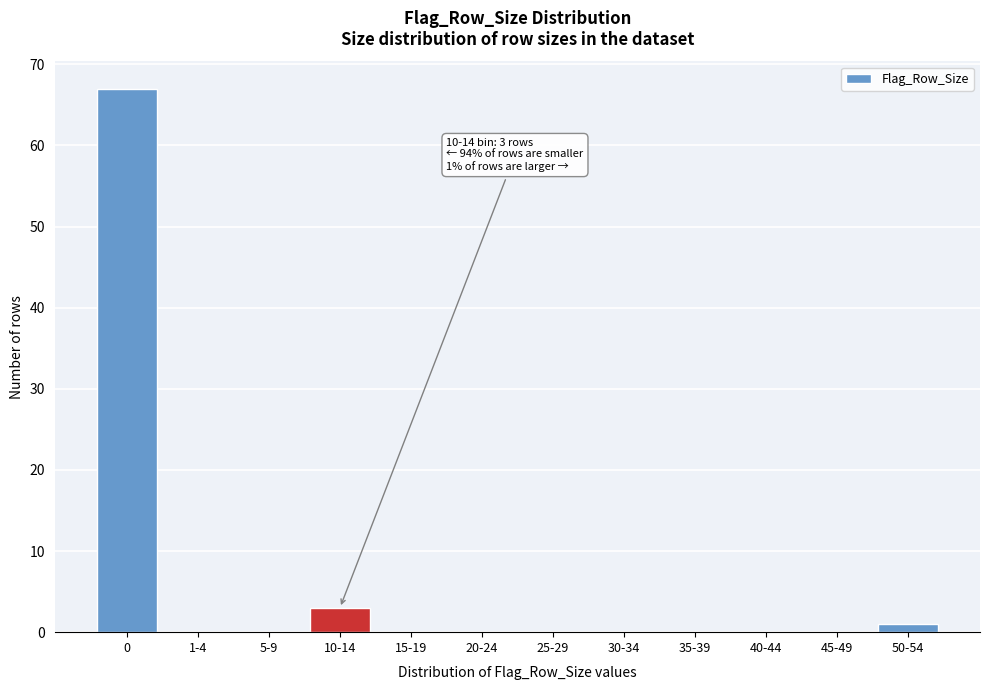

Reading left to right, transcribe all the data shown in this chart.

0=67	1-4=0	5-9=0	10-14=3	15-19=0	20-24=0	25-29=0	30-34=0	35-39=0	40-44=0	45-49=0	50-54=1